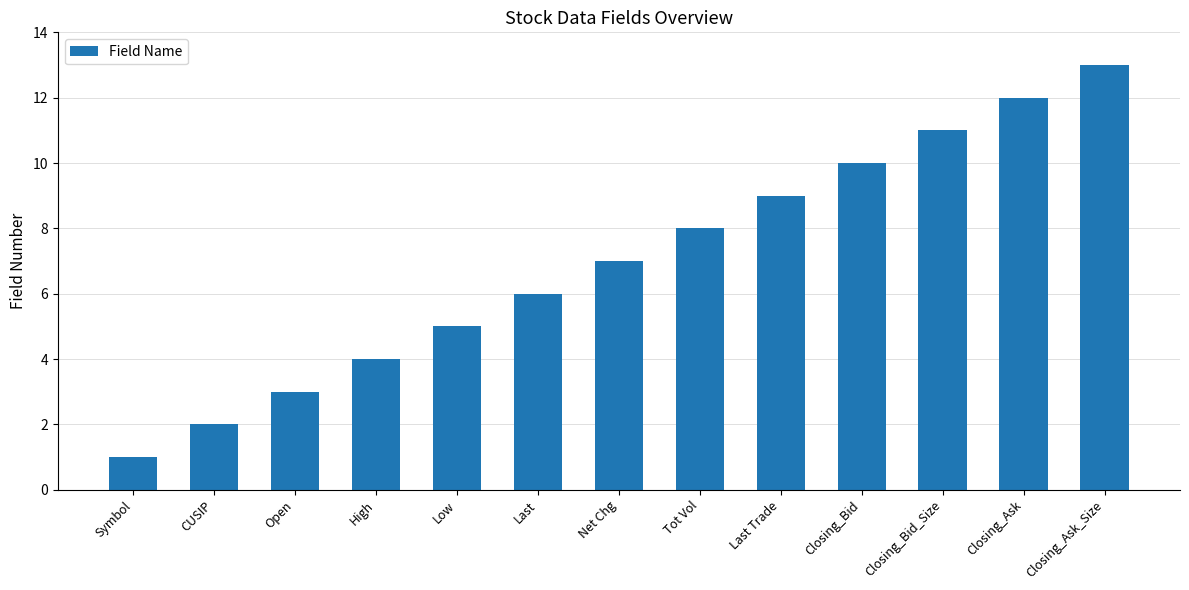

What is the sum of all values?

91